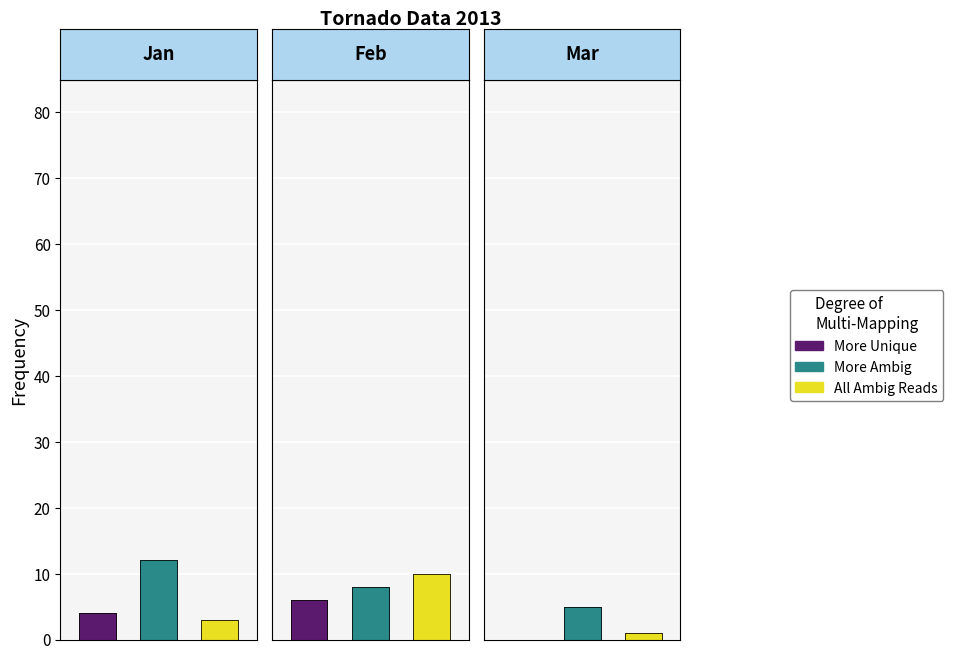

What is the approximate value of All Ambig Reads at 2?

3